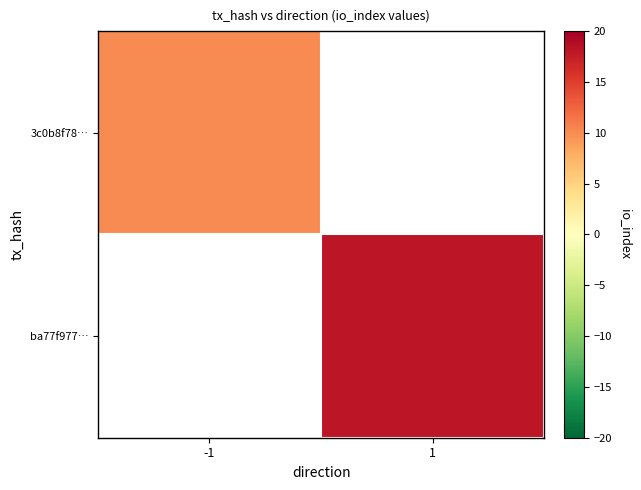

Is the value of ba77f977… at -1 greater than the value of 3c0b8f78… at 1?

No